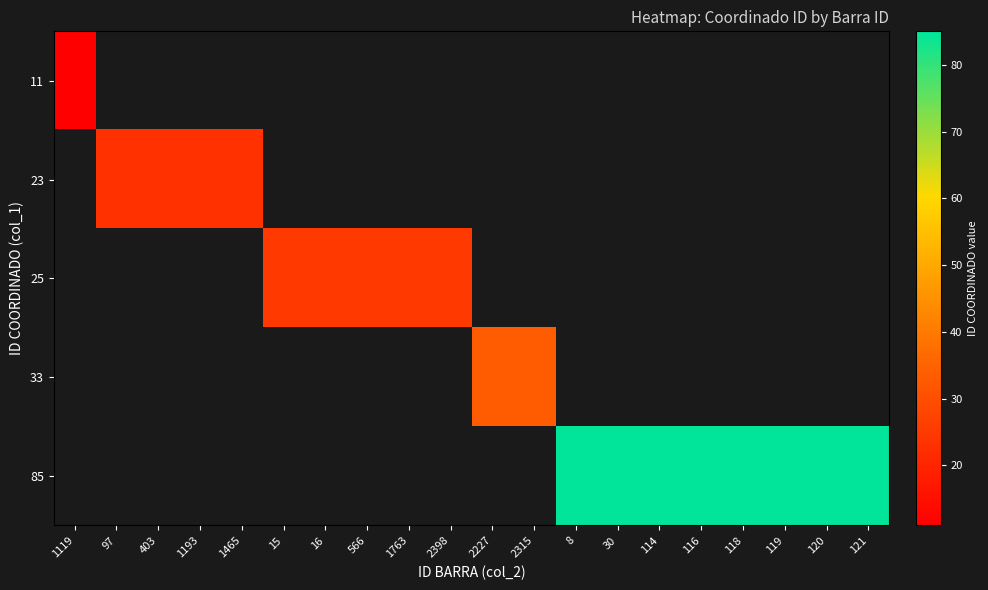

Rank the series by their maximum value, from highest to lowest.

85, 33, 25, 23, 11